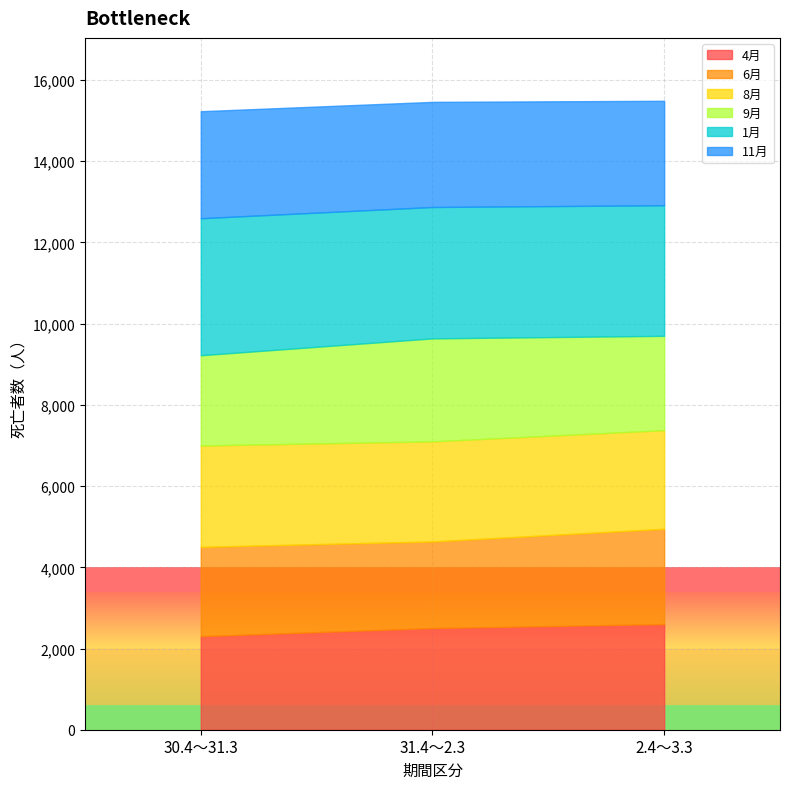

Which series changed the most between 30.4～31.3 and 31.4～2.3?

9月